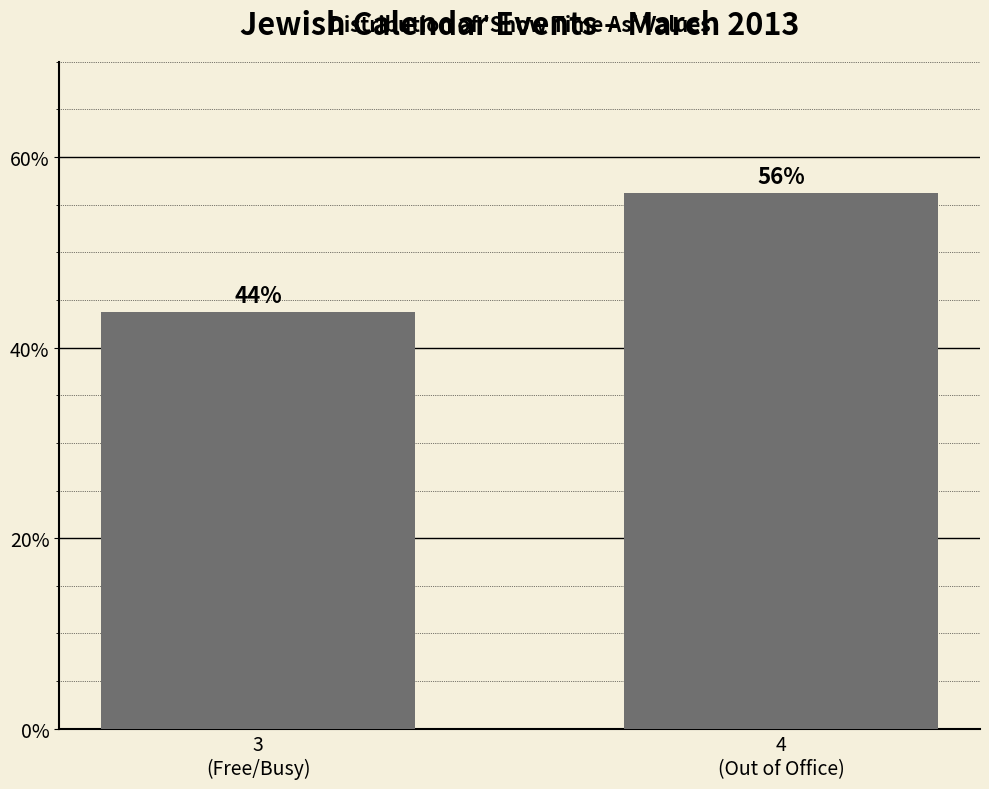

What is the minimum value shown in the chart?

43.8